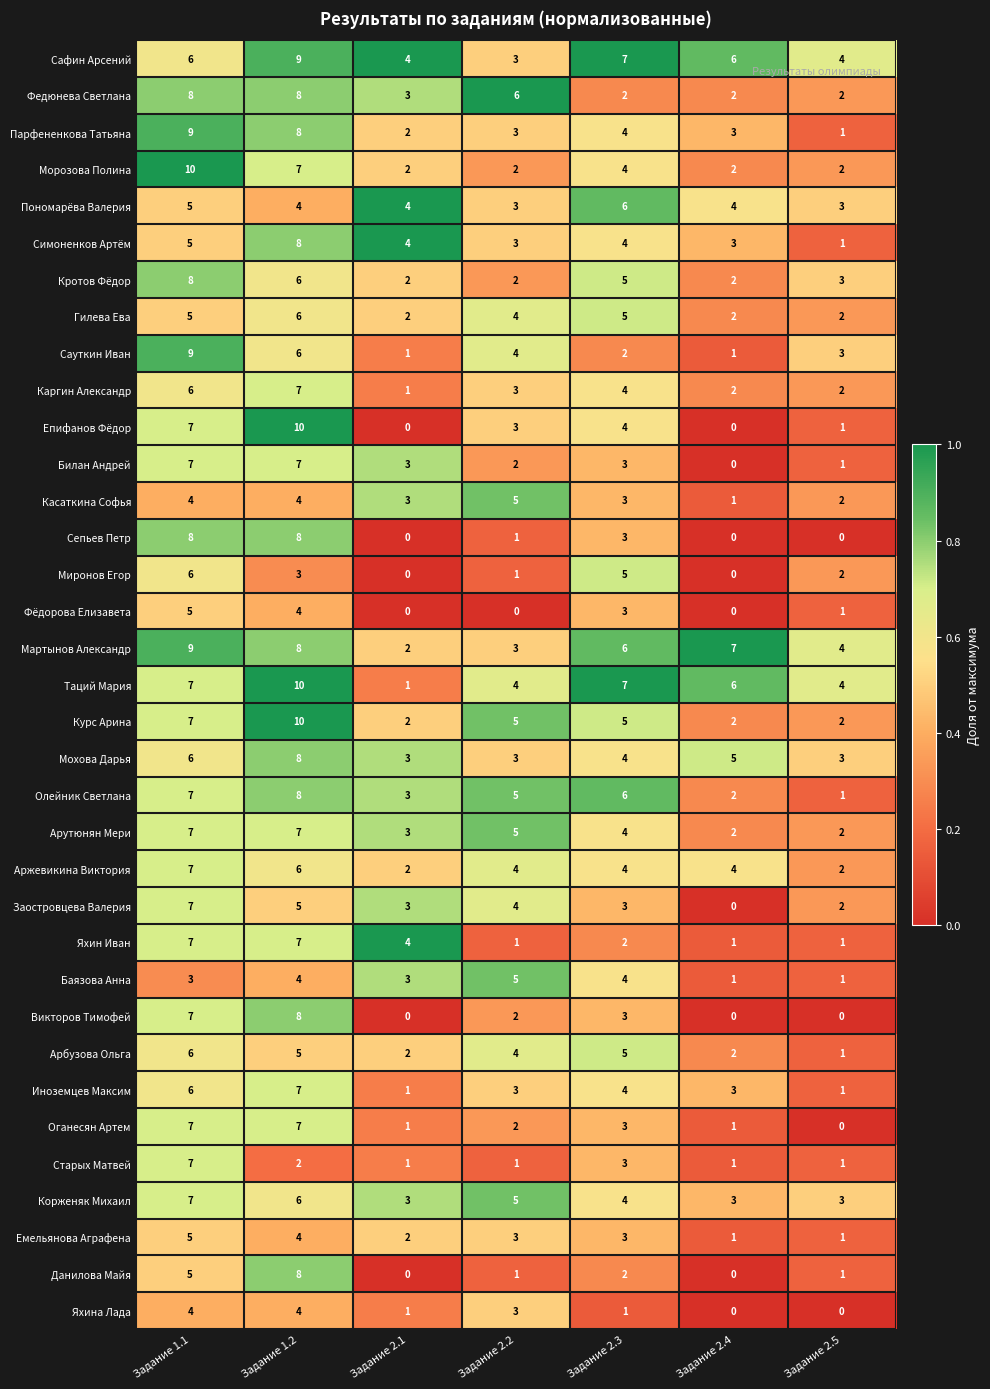

What is the maximum value shown in the chart?

10